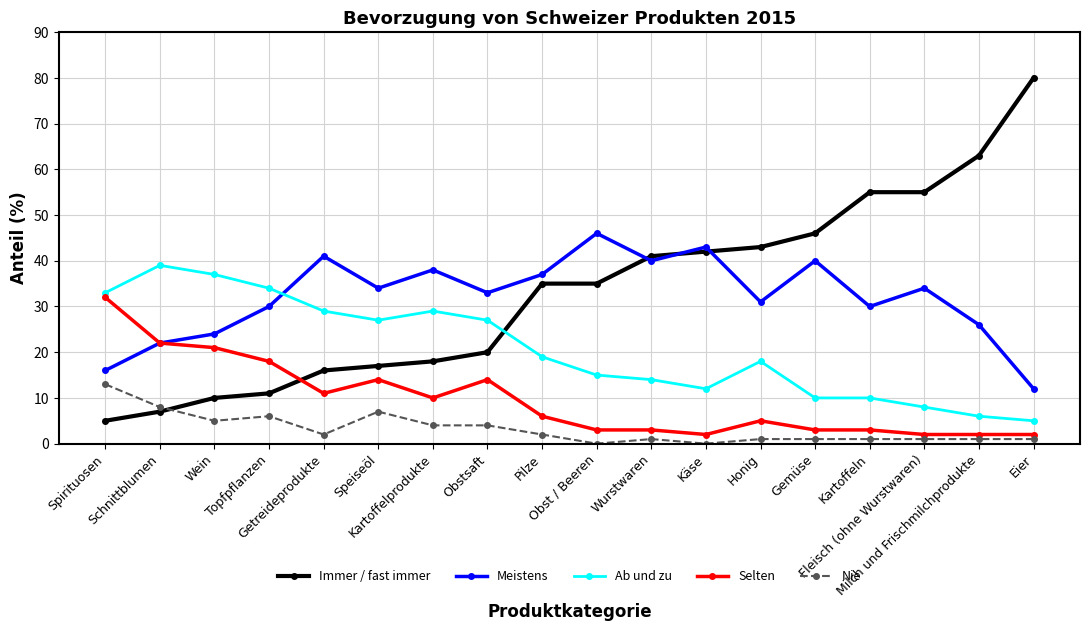

What is the maximum value for Meistens?

46